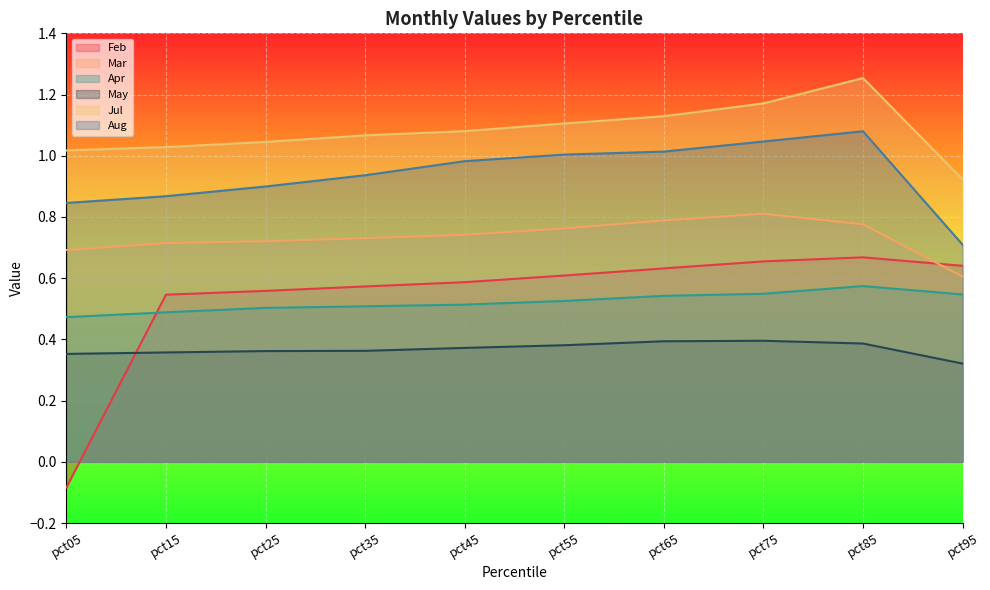

Rank the series at pct25 from lowest to highest value.

May, Apr, Feb, Mar, Aug, Jul